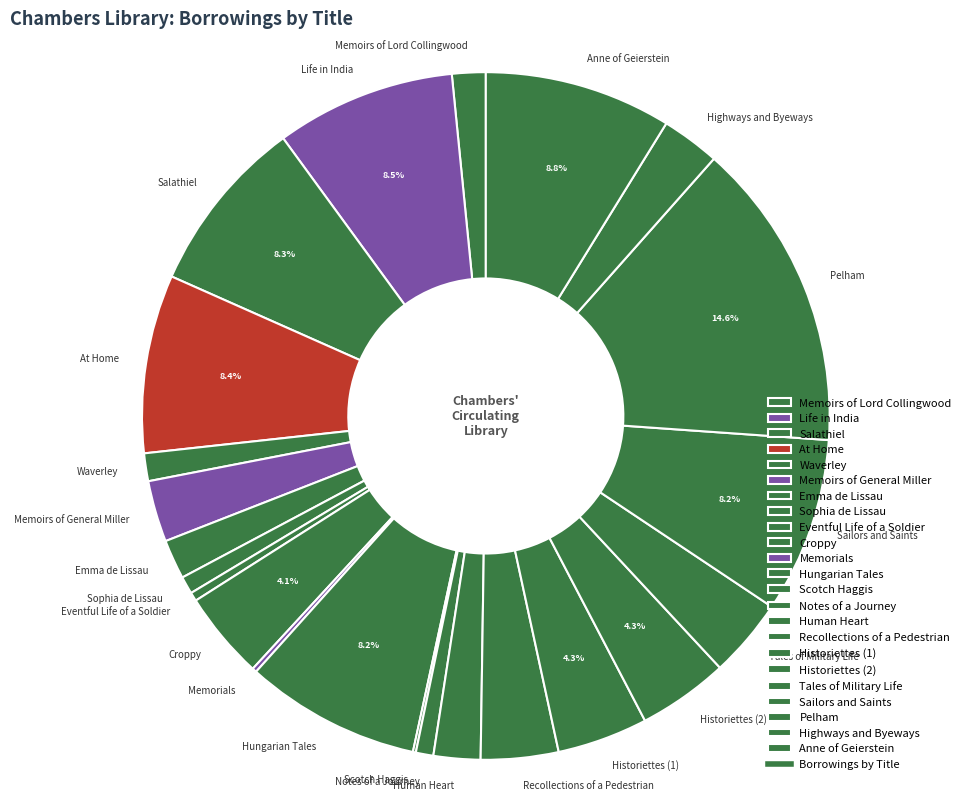

True or false: Waverley accounts for 1% of the total.

True